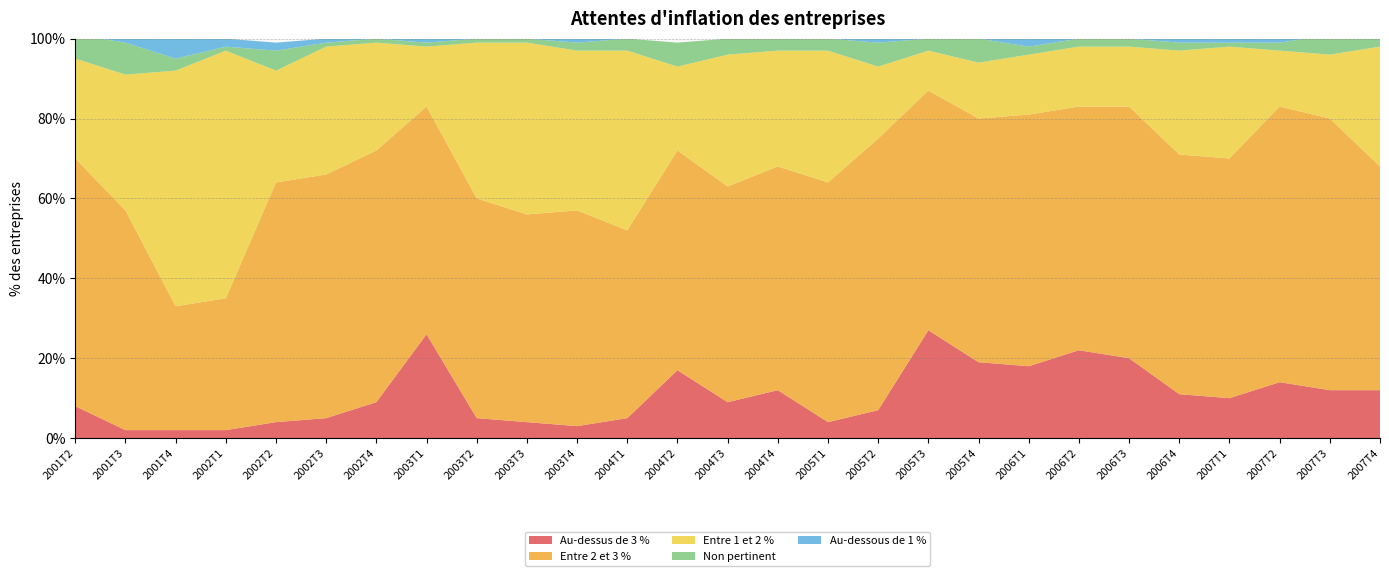

Reading left to right, what are all the values shown in this chart?

Au-dessus de 3 %: 8	2	2	2	4	5	9	26	5	4	3	5	17	9	12	4	7	27	19	18	22	20	11	10	14	12	12
Entre 2 et 3 %: 62	55	31	33	60	61	63	57	55	52	54	47	55	54	56	60	68	60	61	63	61	63	60	60	69	68	56
Entre 1 et 2 %: 25	34	59	62	28	32	27	15	39	43	40	45	21	33	29	33	18	10	14	15	15	15	26	28	14	16	30
Non pertinent: 6	8	3	1	5	1	1	1	1	1	2	3	6	4	3	3	6	3	6	2	2	2	2	1	2	5	2
Au-dessous de 1 %: 0	1	5	2	2	1	0	1	0	0	1	0	0	0	0	0	1	0	0	2	0	0	1	1	1	0	0